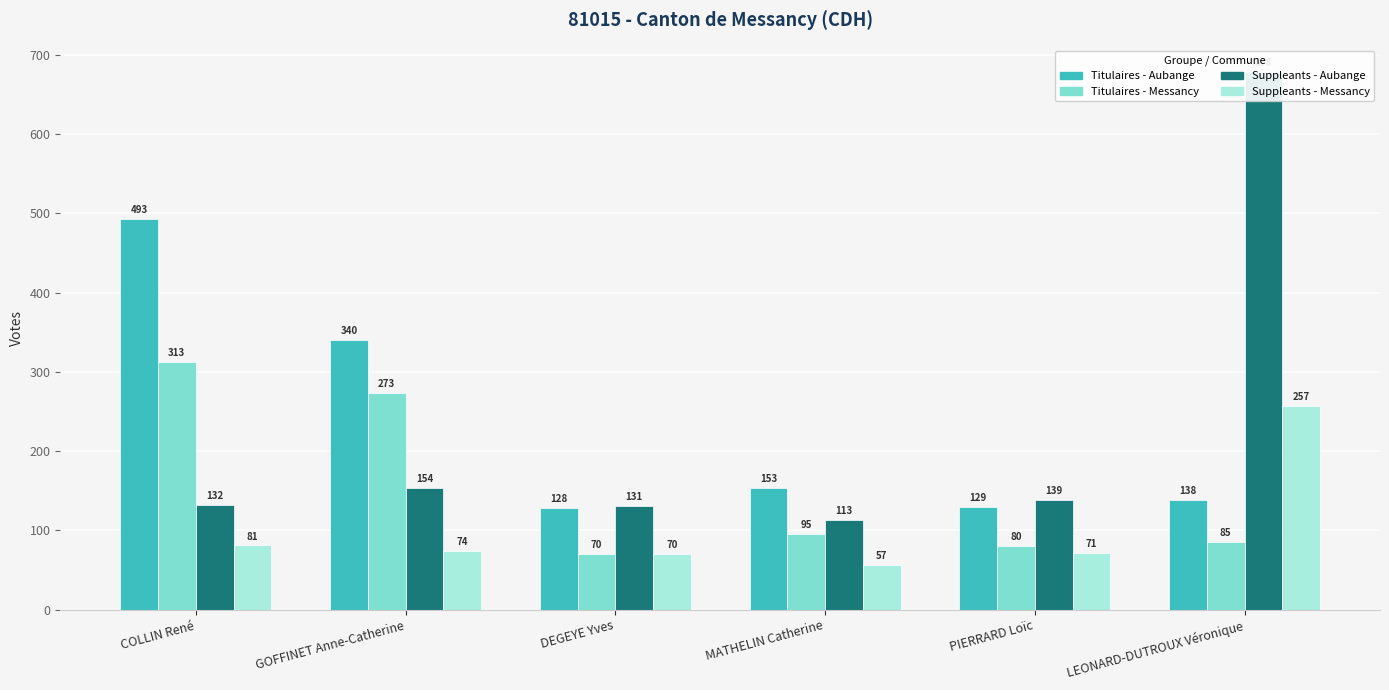

What is the label of the 2nd bar from the right?

PIERRARD Loïc